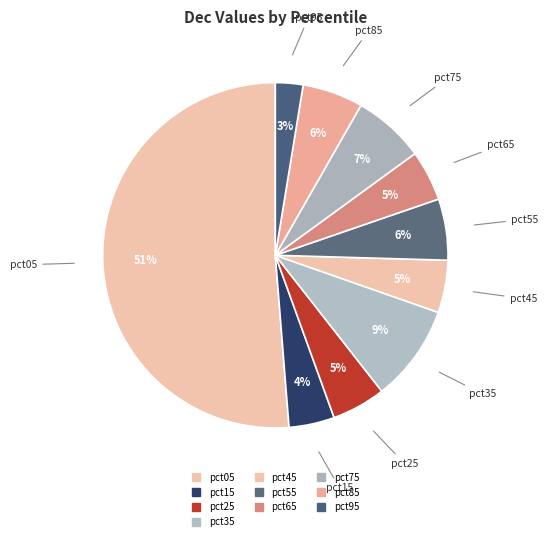

How many slices are in this pie chart?

10